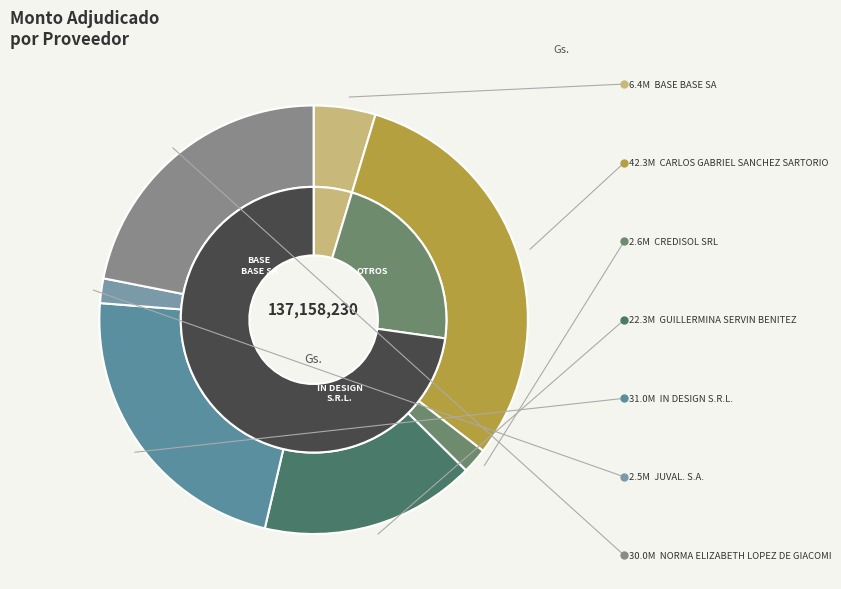

To the nearest percent, what is the difference between the largest and smallest slice percentages?

29%